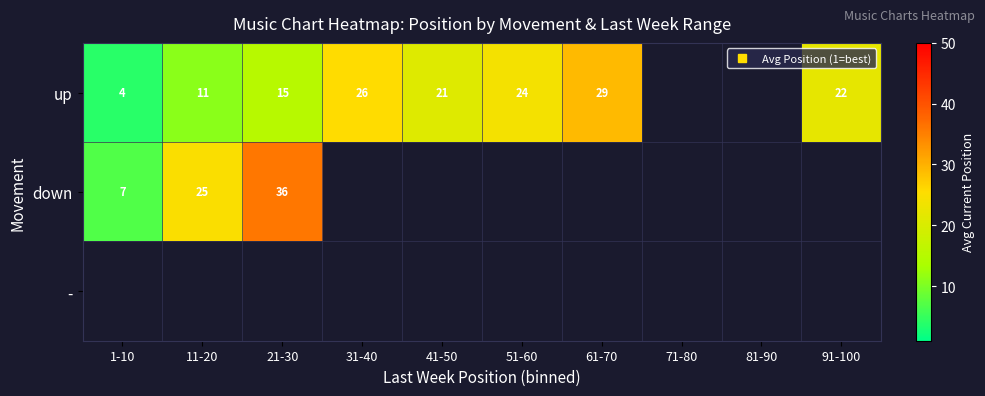

What is the minimum value shown in the chart?

4.0